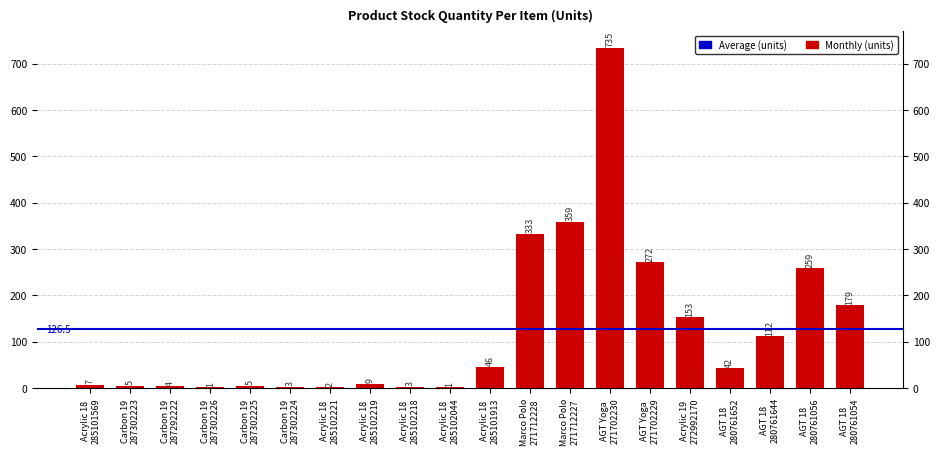

The value at AGT 18
280761652 is 68. True or false?

False